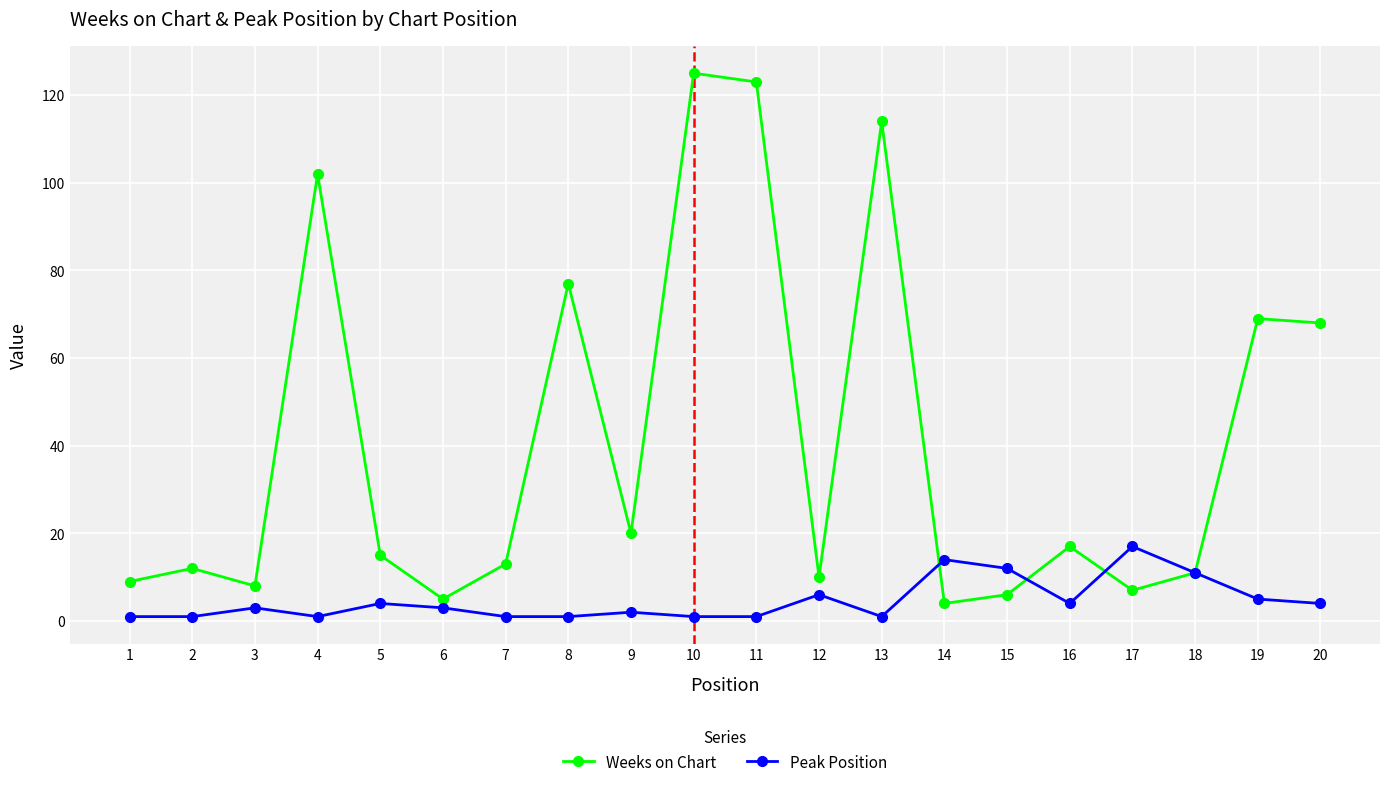

The value of Weeks on Chart at 19 is 41. True or false?

False